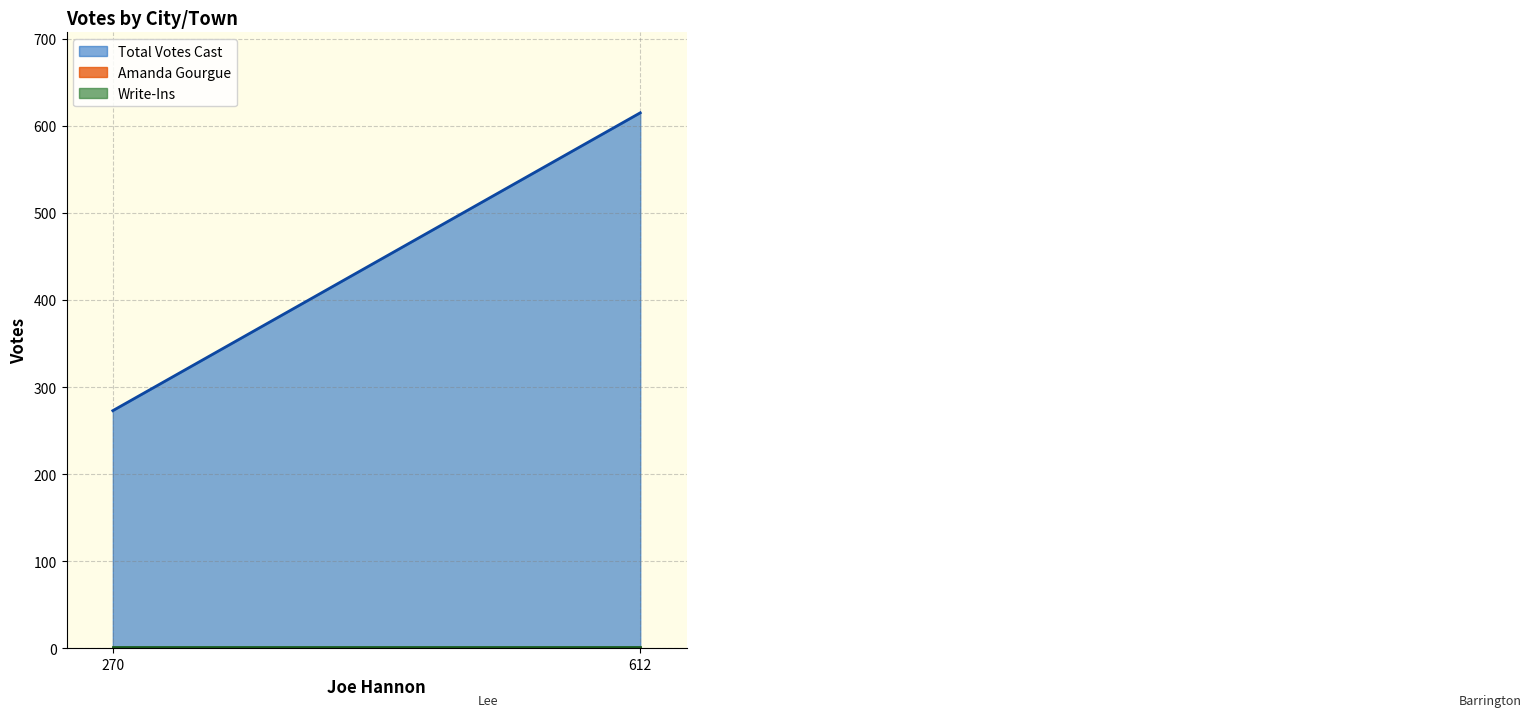

Where is Amanda Gourgue nearest to the value 1?

Barrington